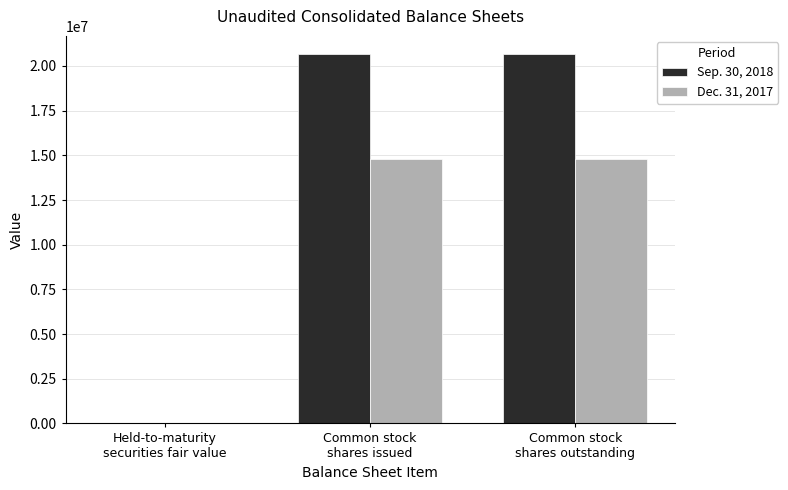

What is the spread (max minus min) of values at Held-to-maturity
securities fair value?

1485